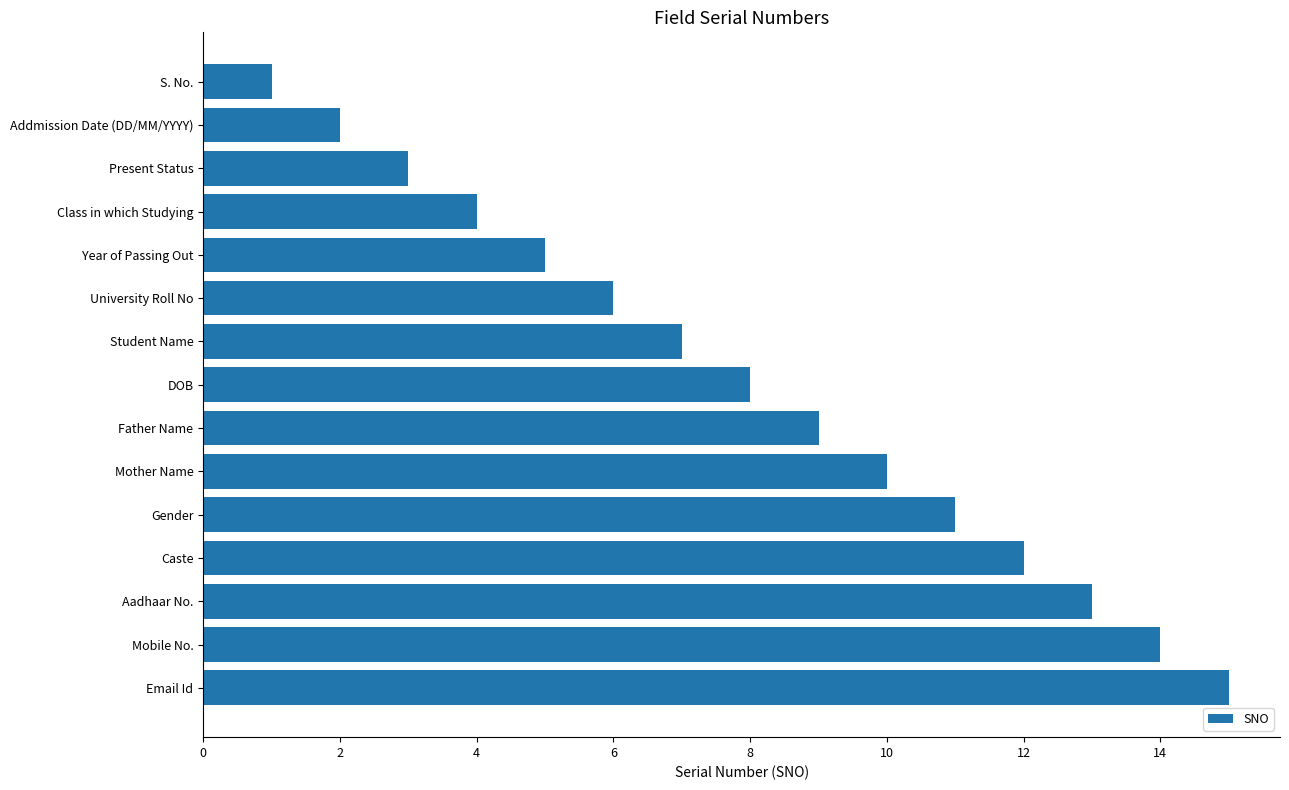

What is the sum of the values at Present Status and Class in which Studying?

7